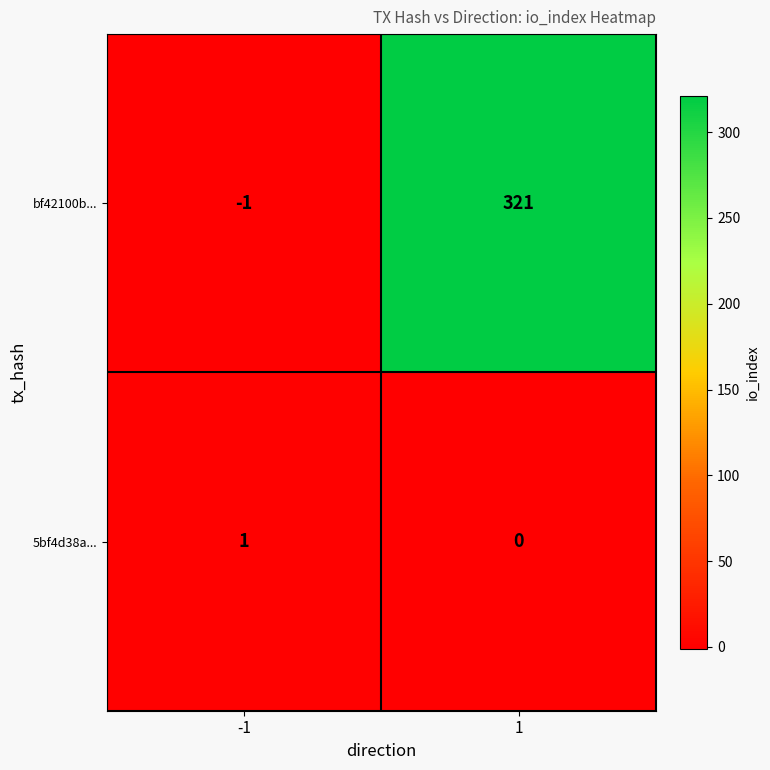

Which series has the largest range (max minus min)?

bf42100b...